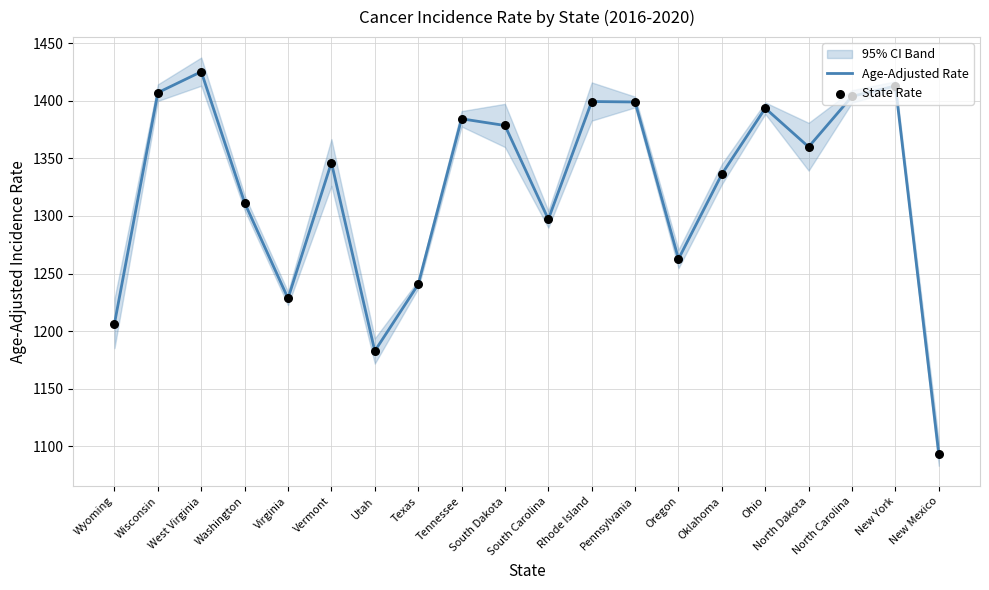

Which series reaches the maximum Y coordinate?

Age-Adjusted Rate